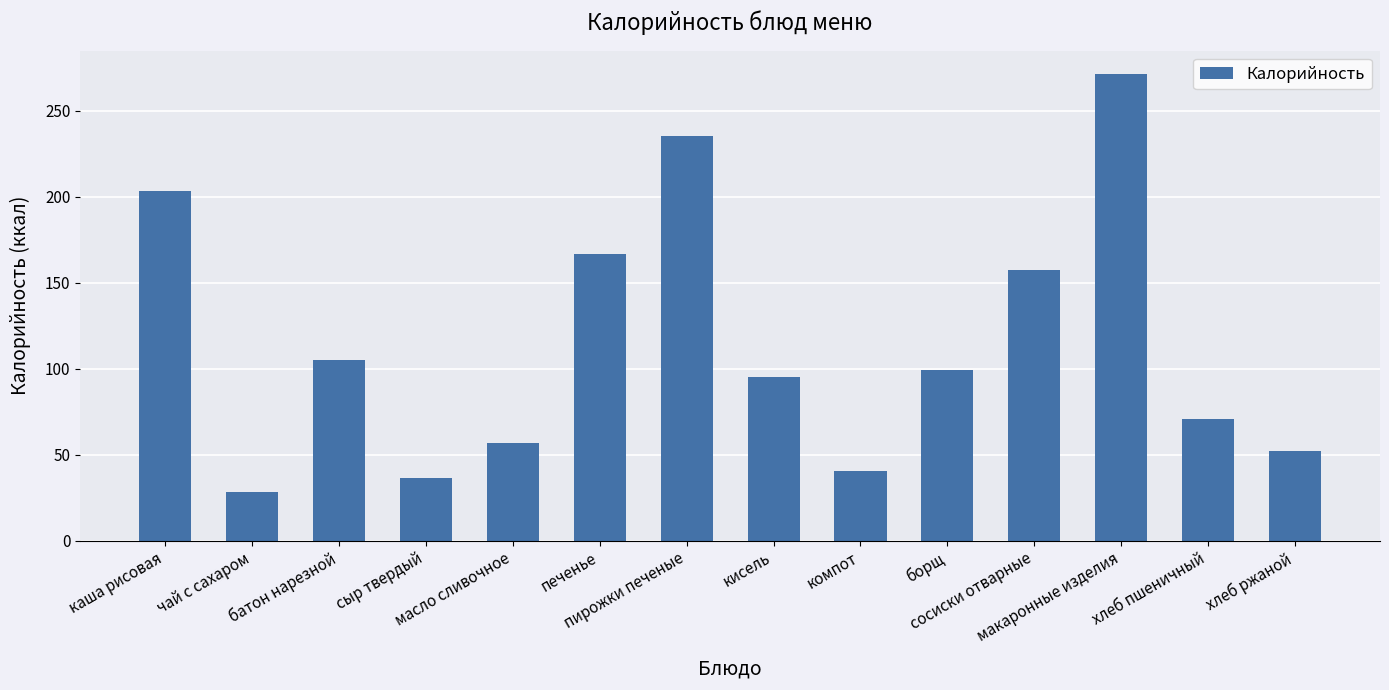

Are the bars grouped side by side (vs. stacked)?

No